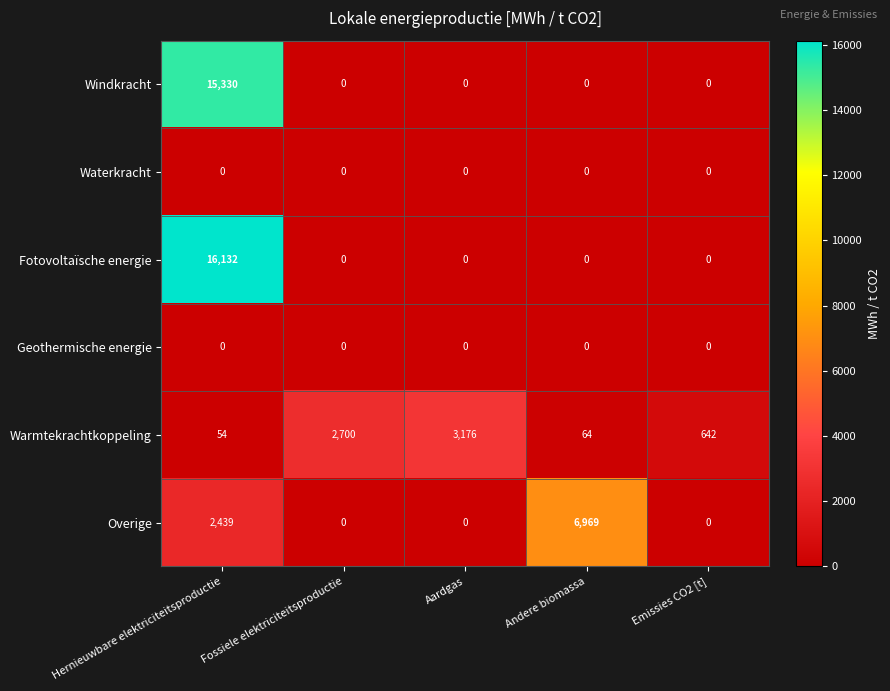

What is the maximum value for Warmtekrachtkoppeling?

3176